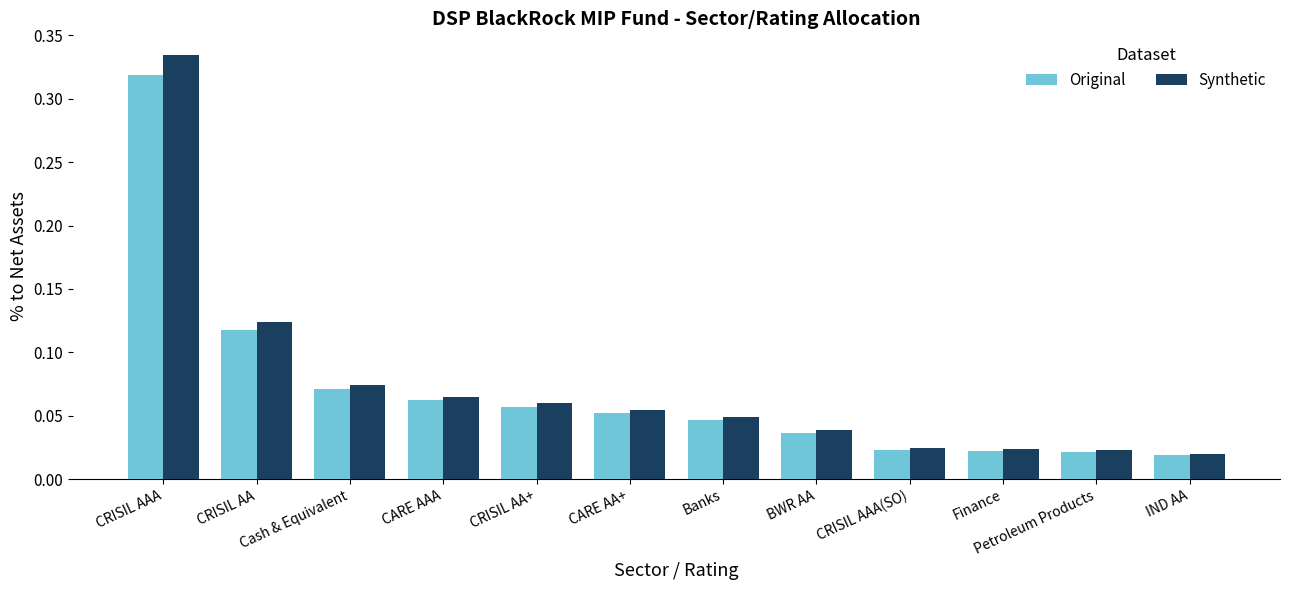

At which category does the chart reach its peak across all series?

CRISIL AAA